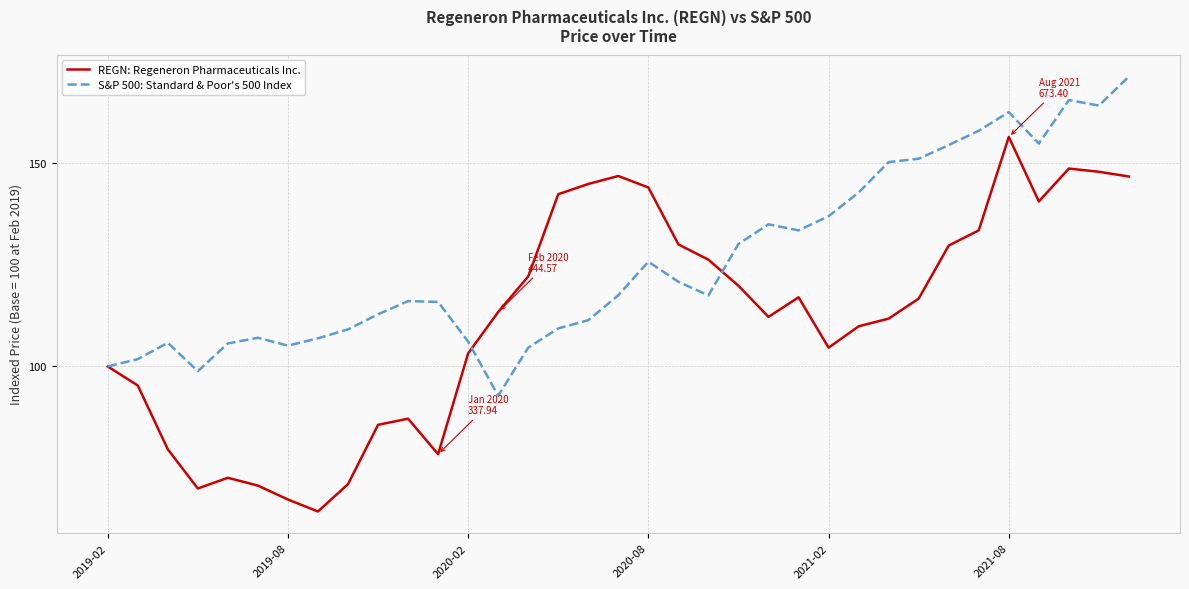

True or false: REGN: Regeneron Pharmaceuticals Inc. and S&P 500: Standard & Poor's 500 Index intersect in this chart.

True